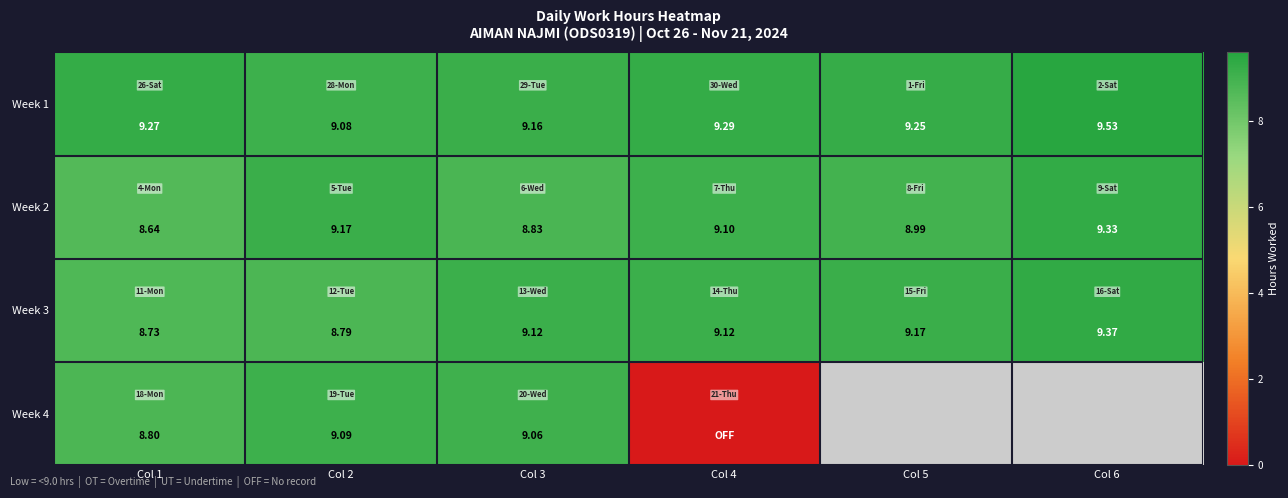

True or false: Week 2 has a value of 13.7 at Col 6.

False